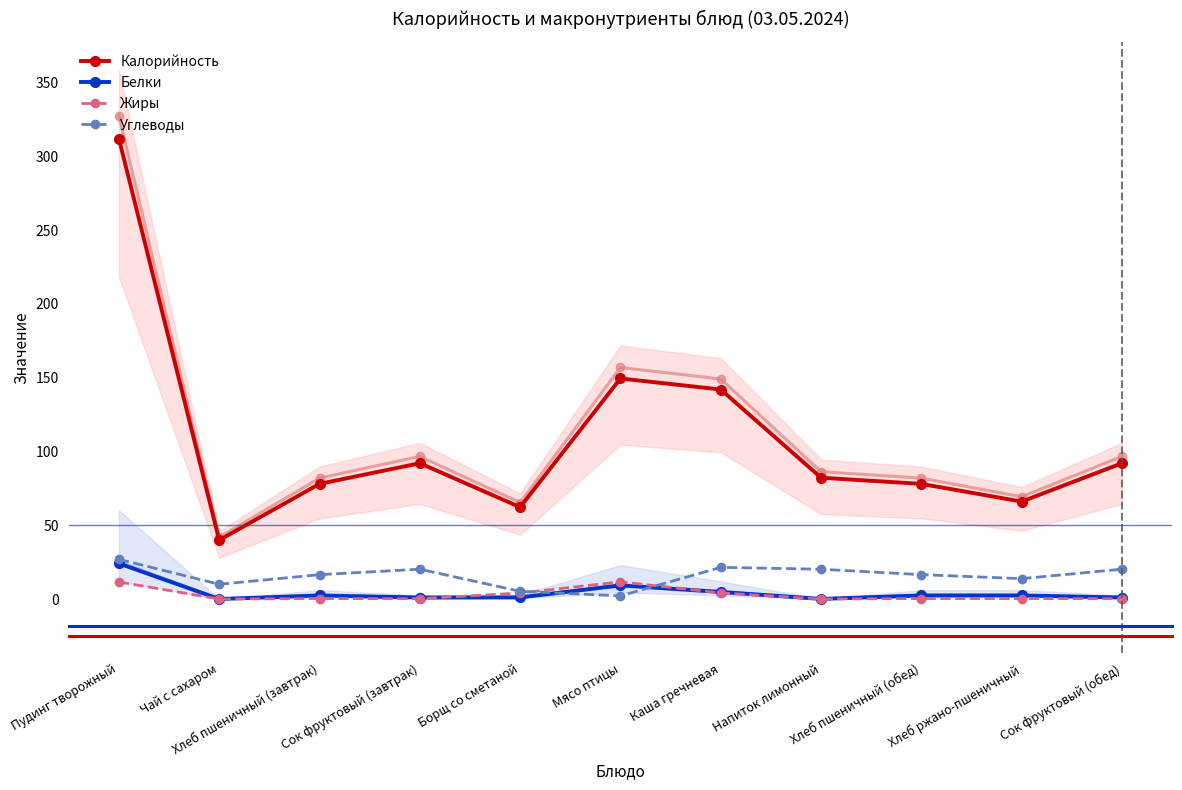

What position from the left is Каша гречневая?

7